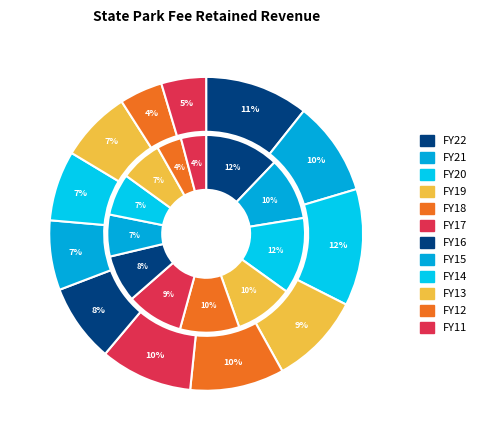

How many slices are in this pie chart?

12